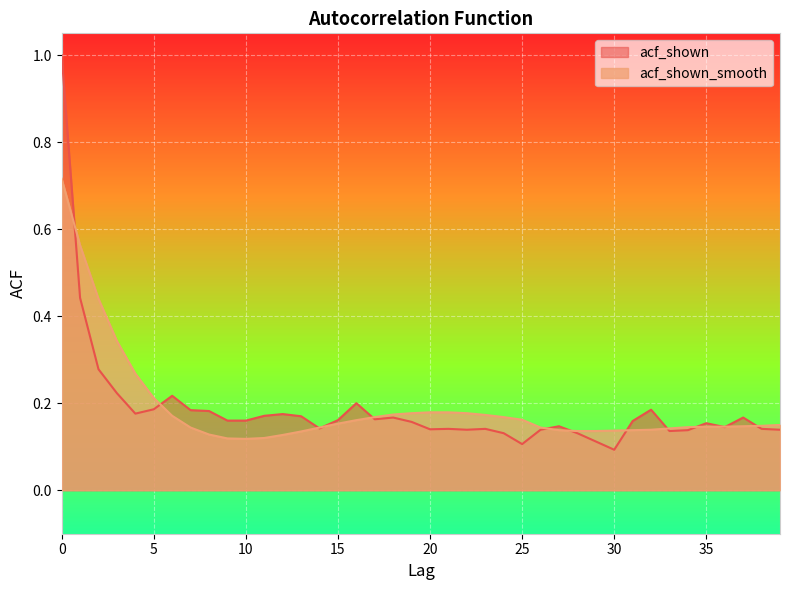

What is the average value of the acf_shown_smooth series?

0.2